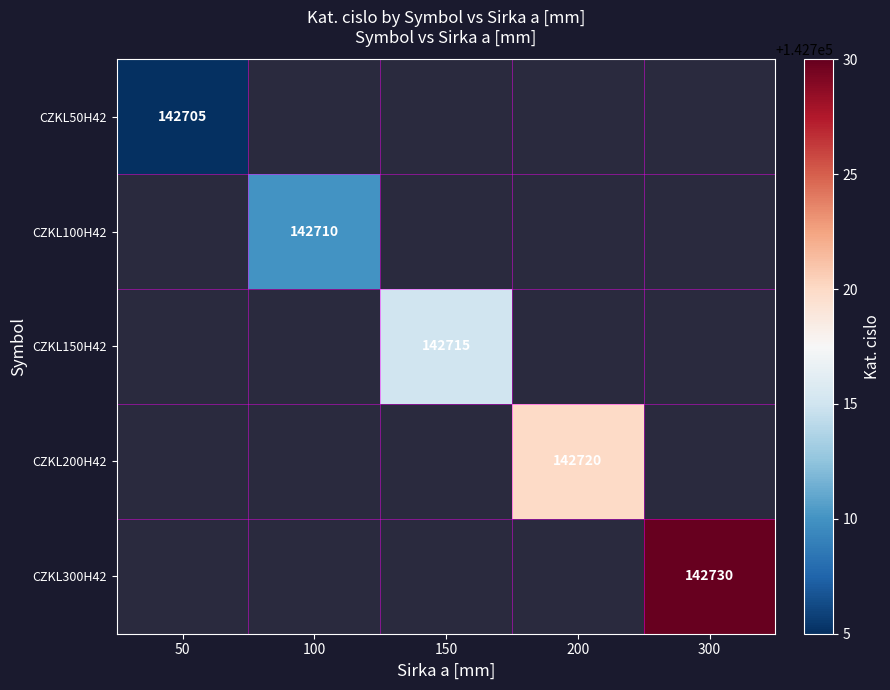

Is it true that CZKL300H42 equals 142730 at 300?

True